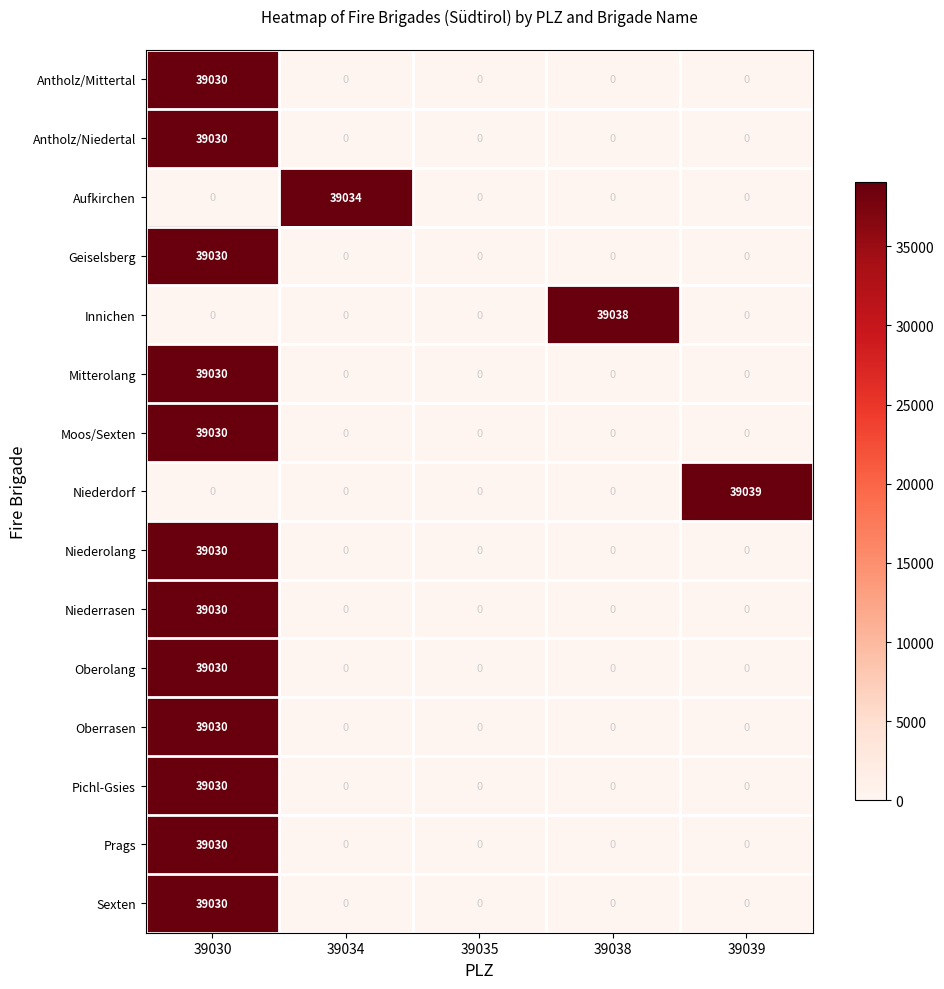

What is the total value across all series at 39034?

39034